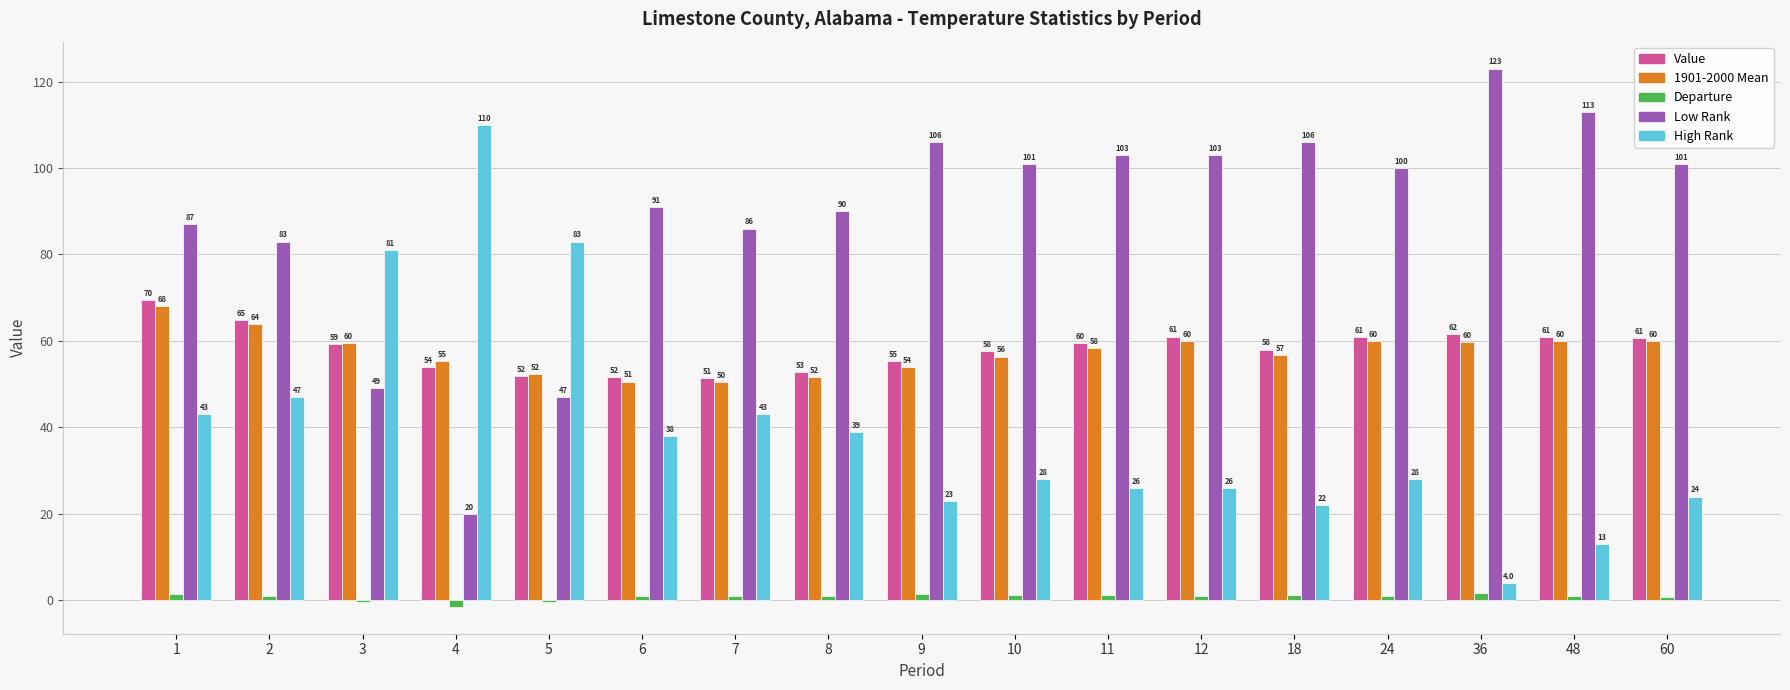

Reading left to right, list all the values displayed in this chart.

Value: 69.5	64.8	59.3	53.9	51.9	51.7	51.4	52.7	55.4	57.6	59.6	61.0	58.0	60.8	61.5	60.9	60.6
1901-2000 Mean: 68.0	63.9	59.6	55.4	52.3	50.6	50.4	51.7	54.0	56.4	58.4	59.9	56.8	59.9	59.8	59.9	59.9
Departure: 1.5	0.9	-0.3	-1.5	-0.4	1.1	1.0	1.0	1.4	1.2	1.2	1.1	1.2	0.9	1.7	1.0	0.7
Low Rank: 87.0	83.0	49.0	20.0	47.0	91.0	86.0	90.0	106.0	101.0	103.0	103.0	106.0	100.0	123.0	113.0	101.0
High Rank: 43.0	47.0	81.0	110.0	83.0	38.0	43.0	39.0	23.0	28.0	26.0	26.0	22.0	28.0	4.0	13.0	24.0